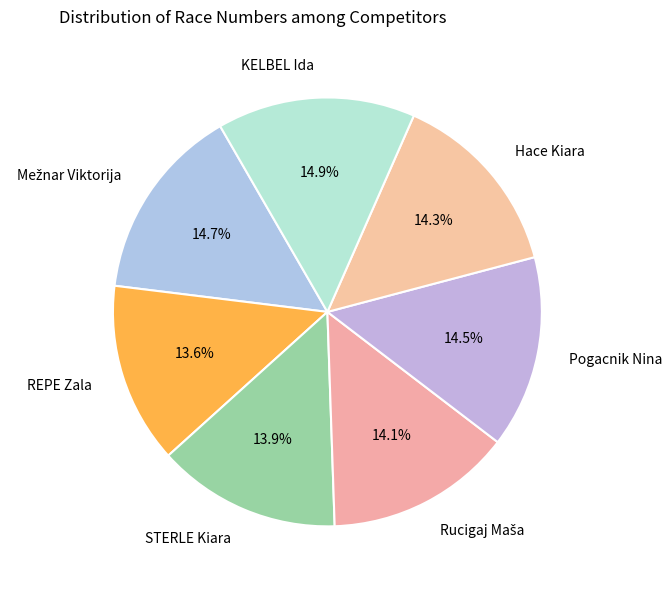

Does Pogacnik Nina account for over 50% of the chart?

No